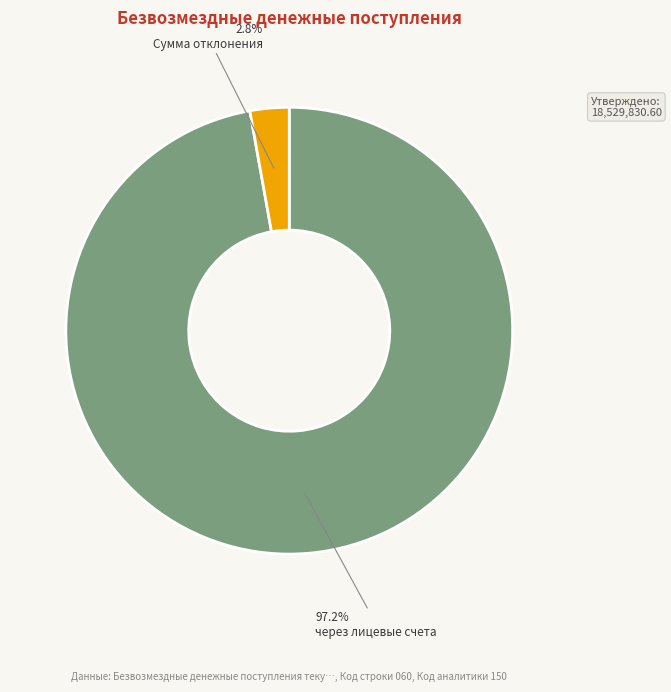

Which category has the biggest portion of the pie?

через лицевые счета